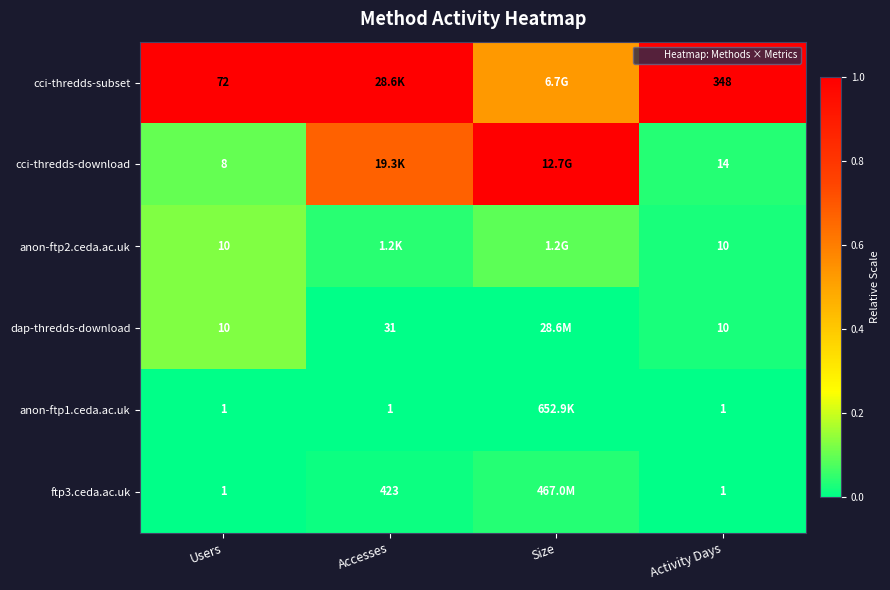

How many data points does each series have?

4